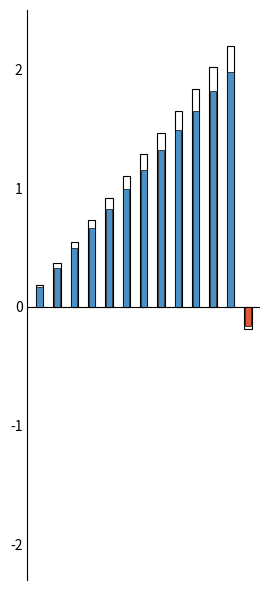

Reading left to right, what are all the values shown in this chart?

col_2: 0.2	0.4	0.6	0.7	0.9	1.1	1.3	1.5	1.6	1.8	2.0	2.2	-0.2
col_1_positive: 0.2	0.3	0.5	0.7	0.8	1.0	1.2	1.3	1.5	1.7	1.8	2.0	0.0
col_1_negative: 0.0	0.0	0.0	0.0	0.0	0.0	0.0	0.0	0.0	0.0	0.0	0.0	-0.2